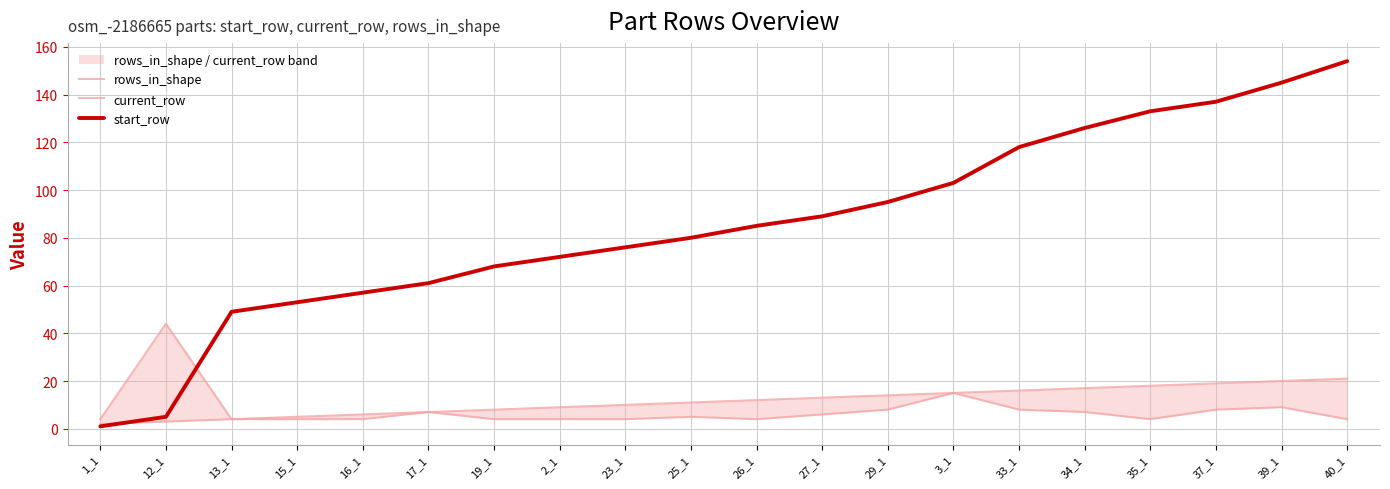

How many distinct data groups are displayed?

3